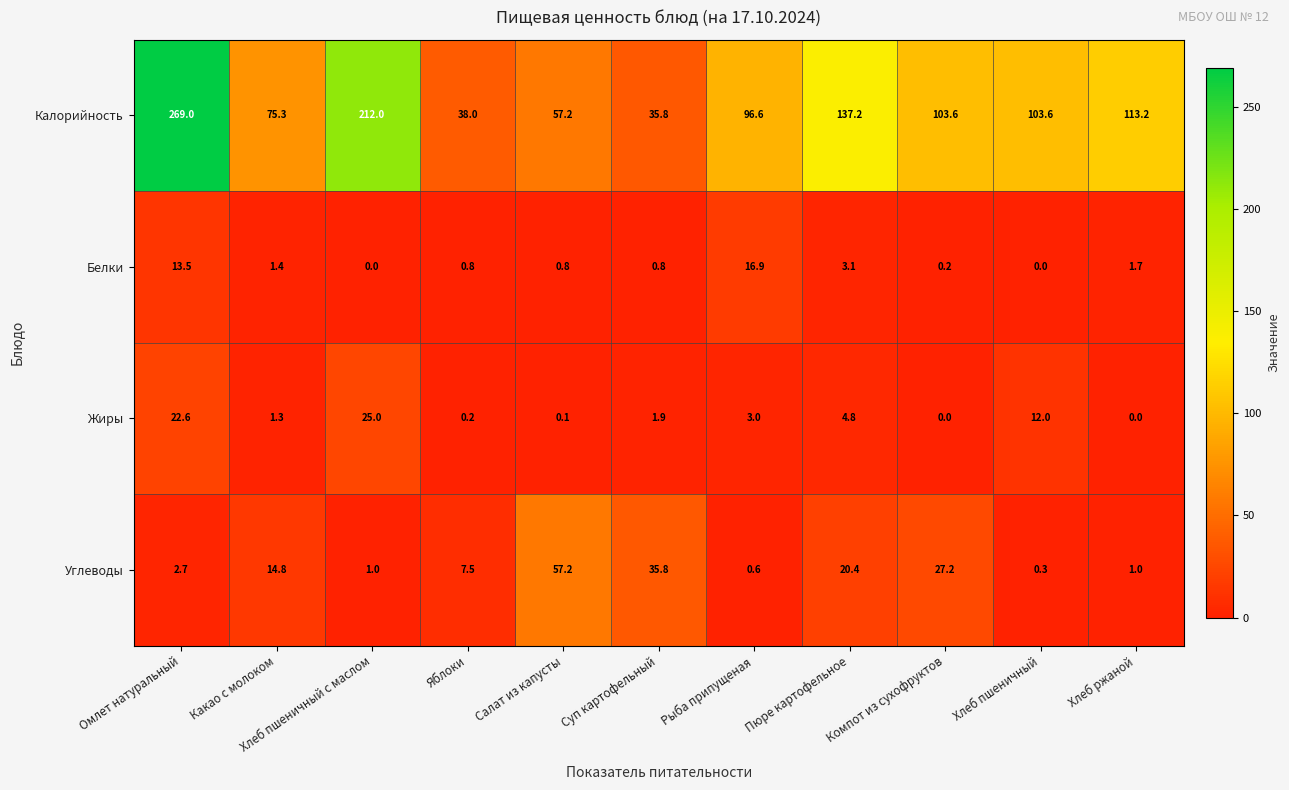

Is it true that Калорийность equals 51.6 at Какао с молоком?

False